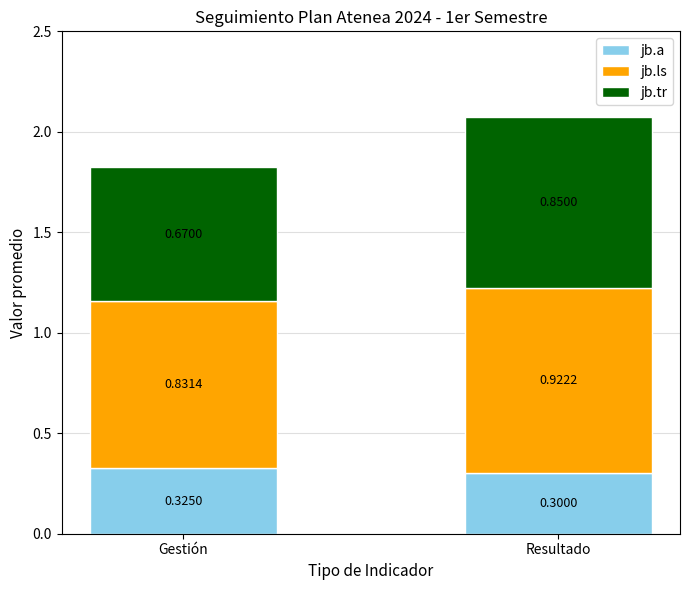

What is the sum of all jb.a values?

0.6